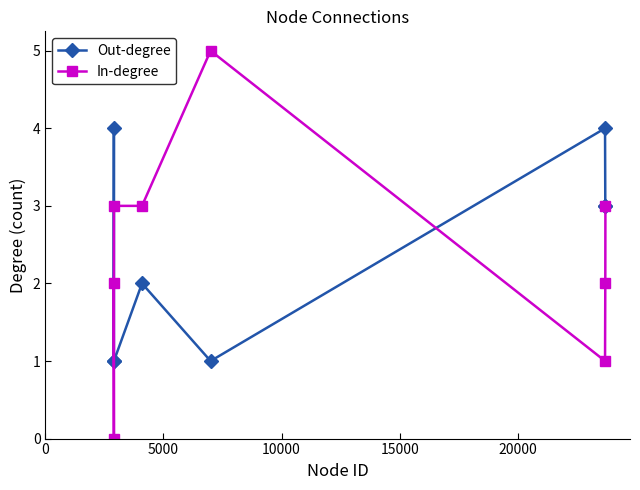

In Out-degree, how many points are higher than both neighbors (excluding endpoints)?

3